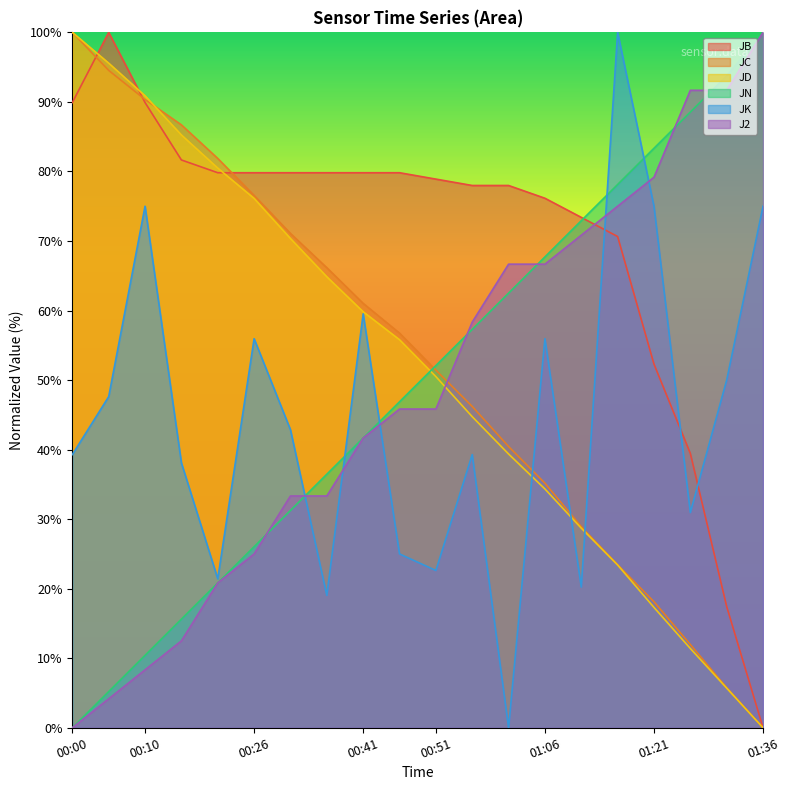

Reading left to right, what are all the values shown in this chart?

JB: 89.9	100.0	89.9	81.7	79.8	79.8	79.8	79.8	79.8	79.8	78.9	78.0	78.0	76.1	73.4	70.6	52.3	39.4	17.4	0.0
JC: 100.0	94.5	90.3	86.7	81.9	76.6	71.1	66.2	61.0	56.7	51.4	46.2	40.4	35.2	28.9	23.4	18.1	12.0	5.8	0.0
JD: 100.0	95.6	90.9	85.2	80.5	76.1	70.4	64.9	59.8	55.8	50.5	44.7	39.4	34.3	28.7	23.4	17.3	11.4	5.7	0.0
JN: 0.0	5.2	10.4	15.6	20.8	26.0	31.3	36.5	41.7	46.9	52.1	57.3	62.5	67.7	72.9	78.1	83.3	88.5	93.7	100.0
JK: 39.3	47.6	75.0	38.1	21.4	56.0	42.9	19.0	59.5	25.0	22.6	39.3	0.0	56.0	20.2	100.0	75.0	31.0	50.0	75.0
J2: 0.0	4.2	8.3	12.5	20.8	25.0	33.3	33.3	41.7	45.8	45.8	58.3	66.7	66.7	70.8	75.0	79.2	91.7	91.7	100.0